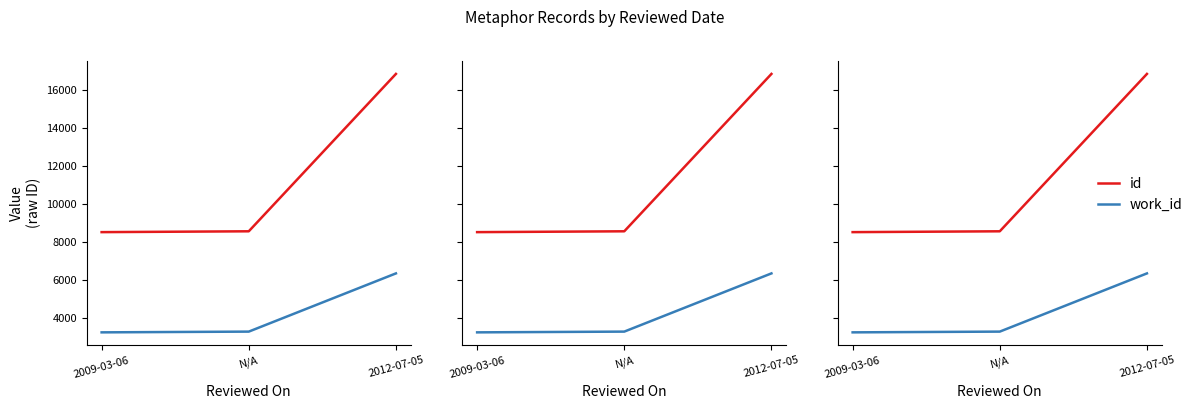

At 2009-03-06, list the series in order from largest to smallest.

id, work_id